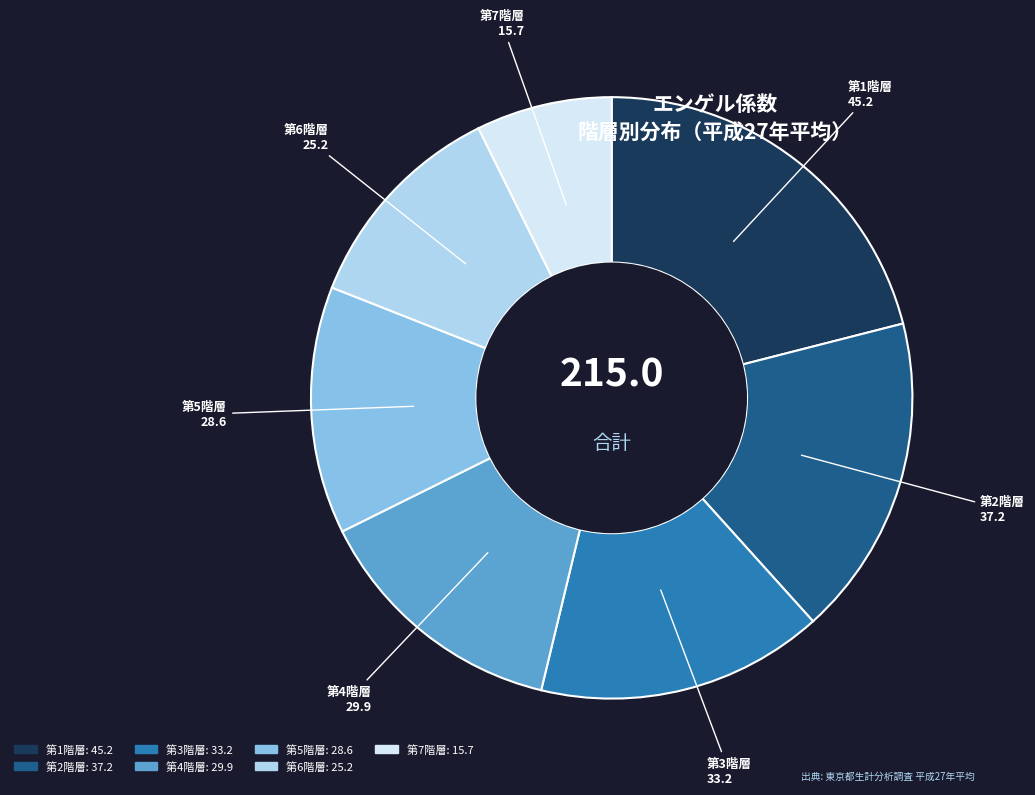

Is it true that 第7階層 is 7% of the pie?

True